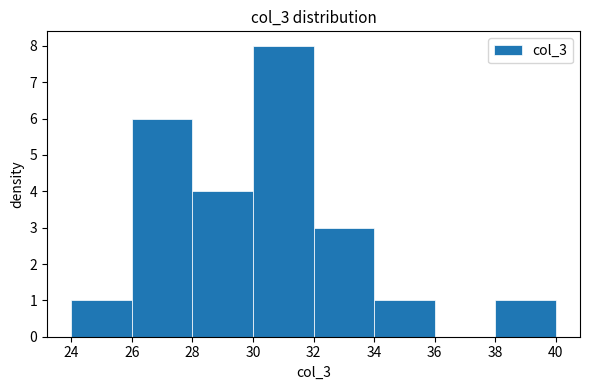

What is the height of the bar covering 30 to 32 on the x-axis? The values are not printed on the chart, so give them approximately, as read against the axis.

8